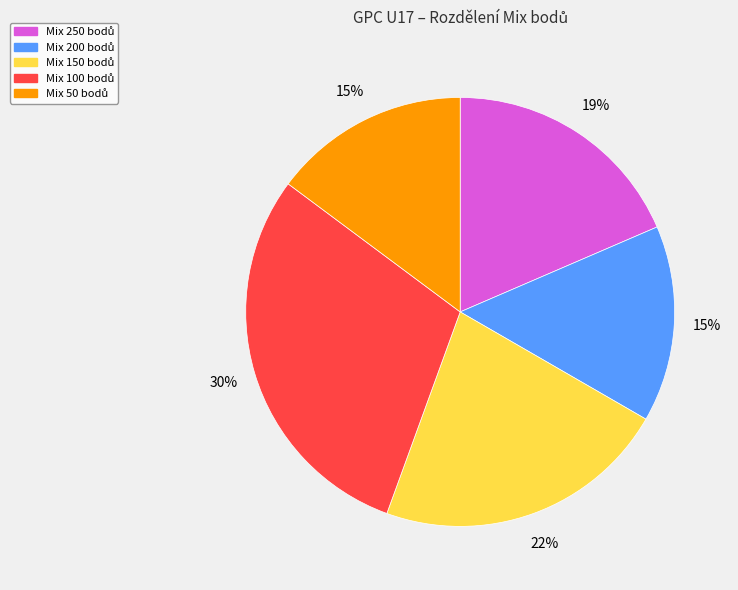

Is there a majority slice in this chart?

No